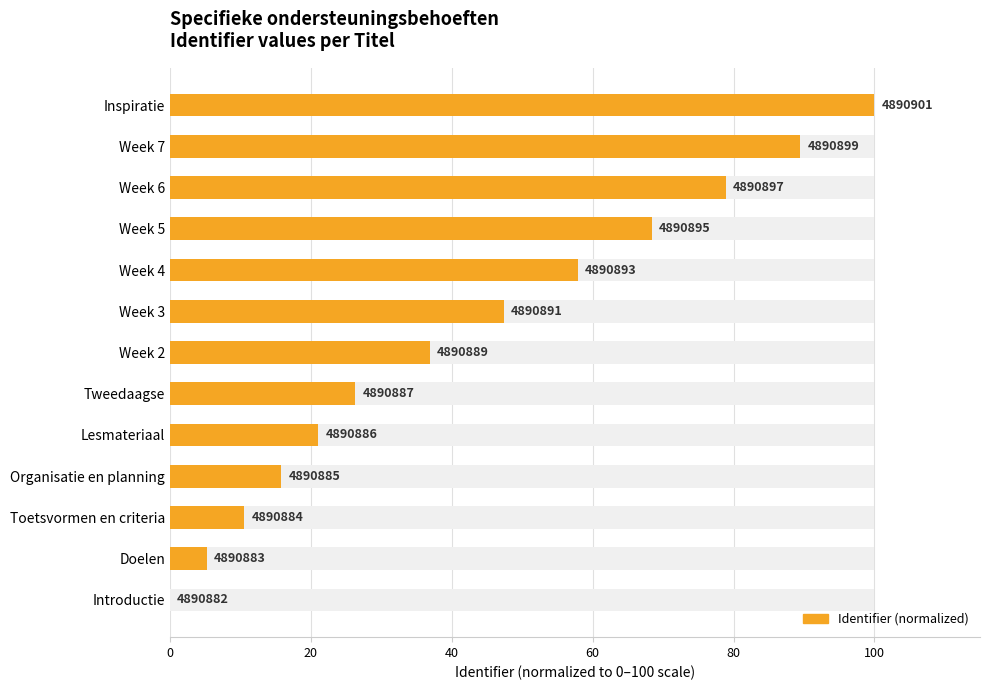

What is the ratio of the value at Tweedaagse to the value at Toetsvormen en criteria?

2.5